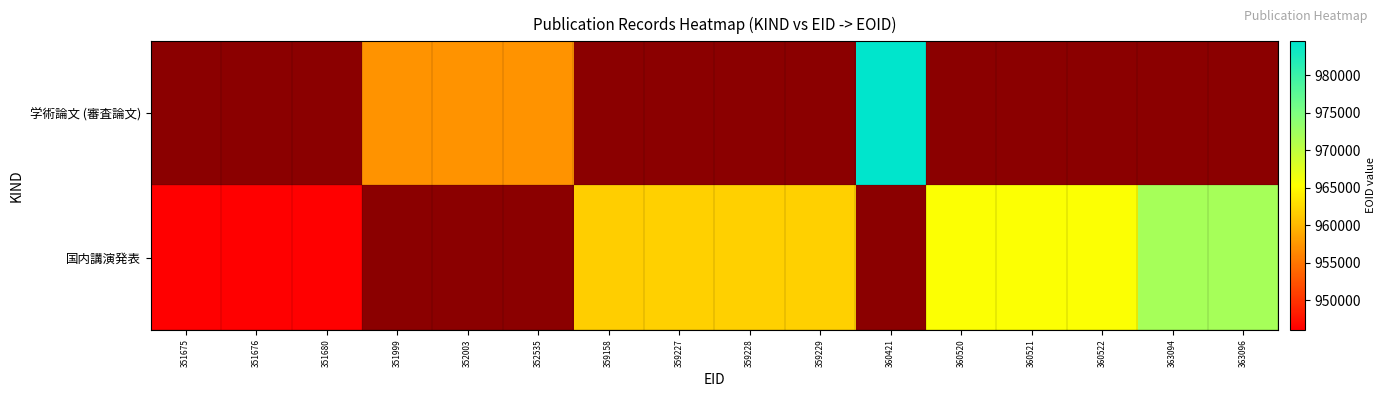

Rank the series by their maximum value, from highest to lowest.

学術論文 (審査論文), 国内講演発表